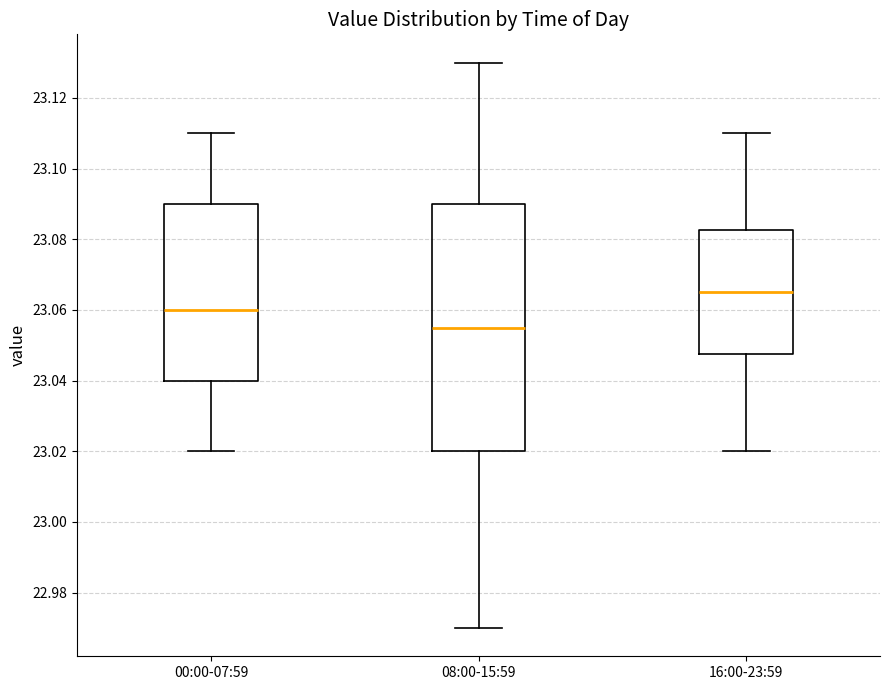

Where is the upper edge of the box for 08:00-15:59 on the y-axis? The values are not printed on the chart, so give them approximately, as read against the axis.

23.090